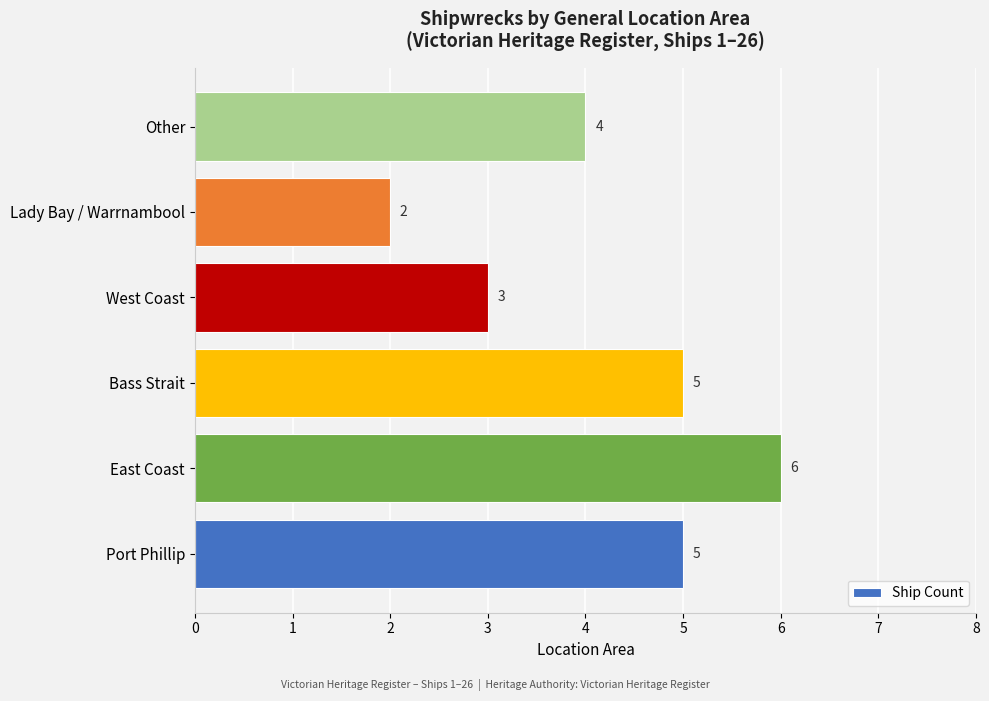

Is it true that the value at West Coast is 3?

True